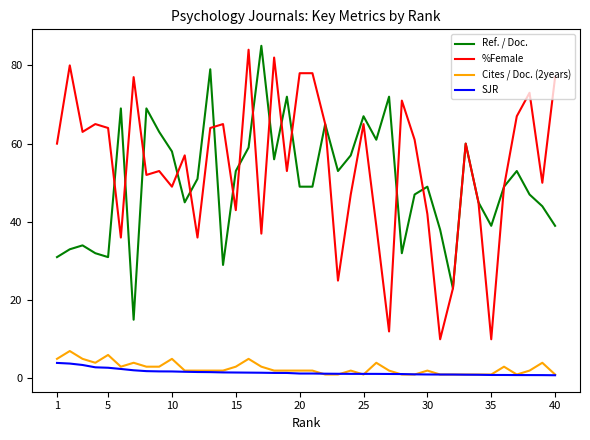

True or false: Ref. / Doc. and SJR intersect in this chart.

False